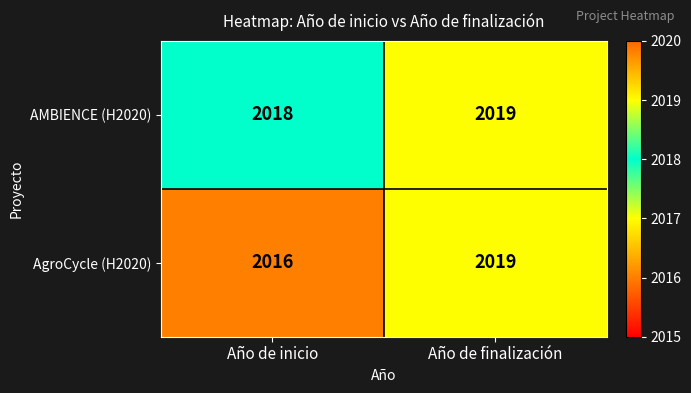

What is the average value of the AgroCycle (H2020) series?

2018